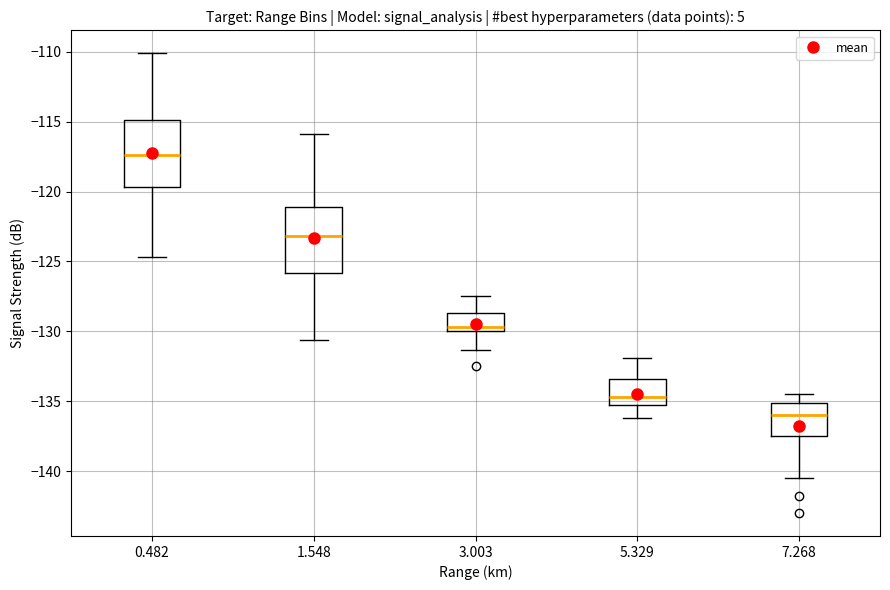

Which box has the lowest median line?

7.268